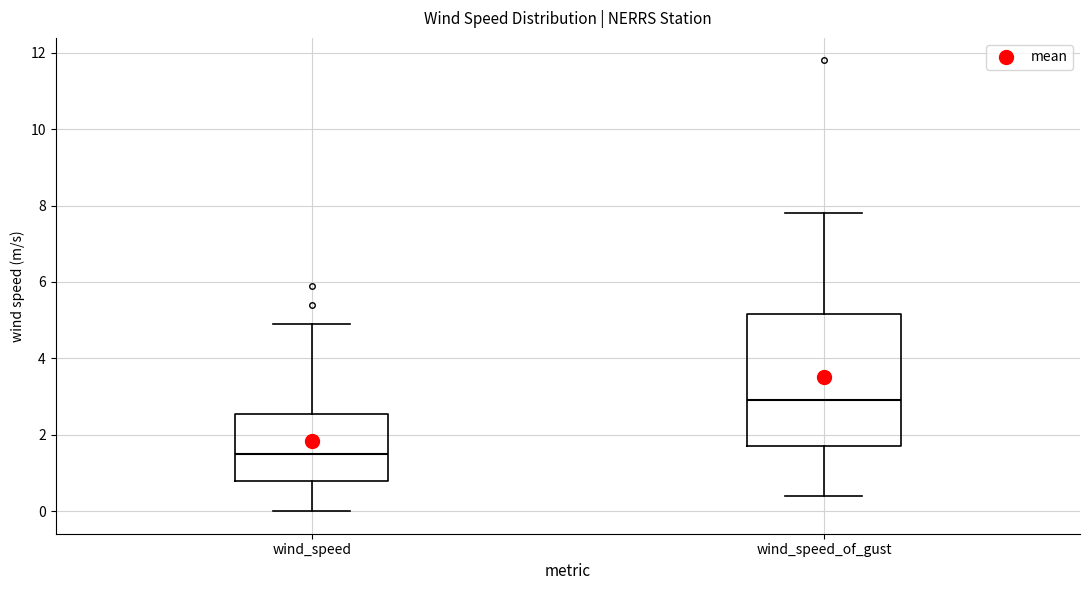

Which box is the tallest, from its lower edge to its upper edge?

wind_speed_of_gust